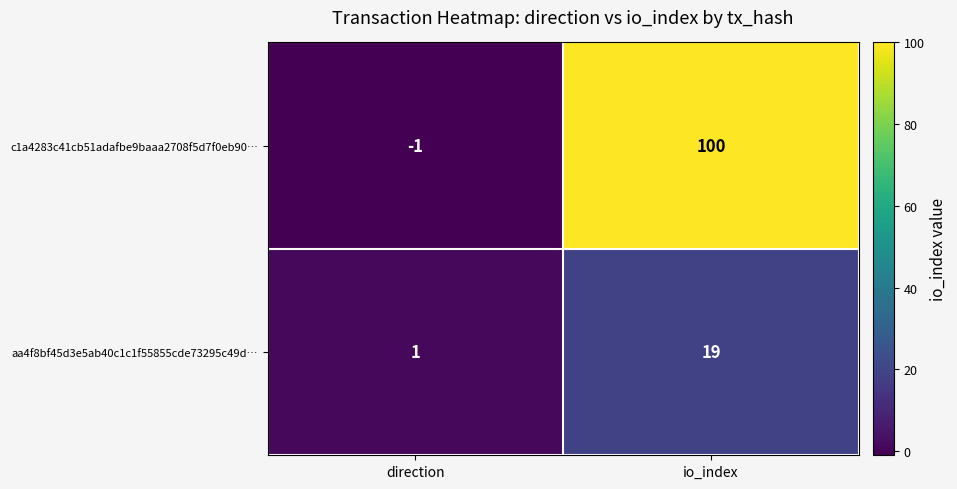

At how many categories does at least one series exceed 88?

1